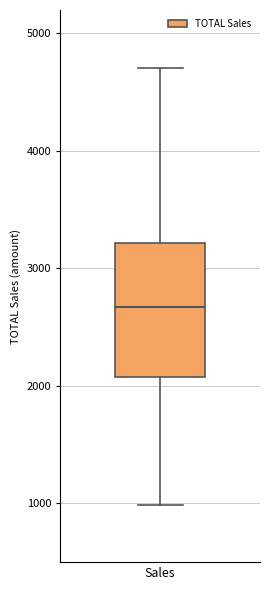

Transcribe this box plot: give where the median line is, the range the box spans, and where the two whiskers end, as read against the y-axis. The values are not printed on the chart, so give them approximately, as read against the axis.

median 2700, box 2100 to 3200, whiskers 1000 to 4700